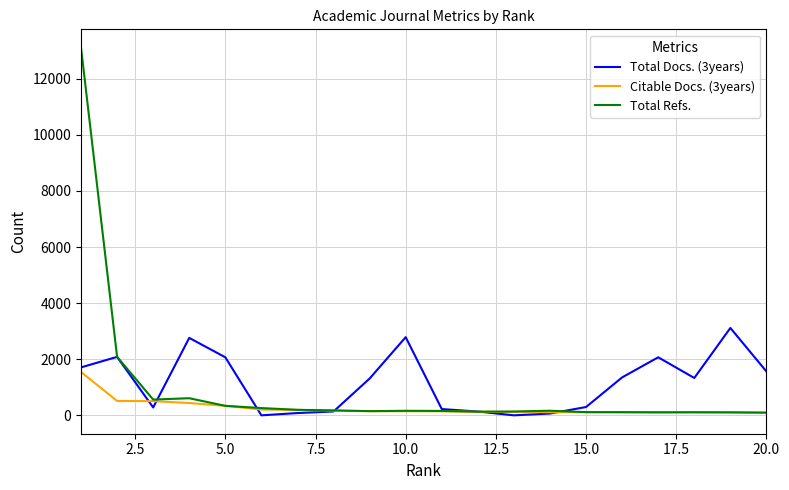

Rank the series by their average value, from lowest to highest.

Citable Docs. (3years), Total Refs., Total Docs. (3years)